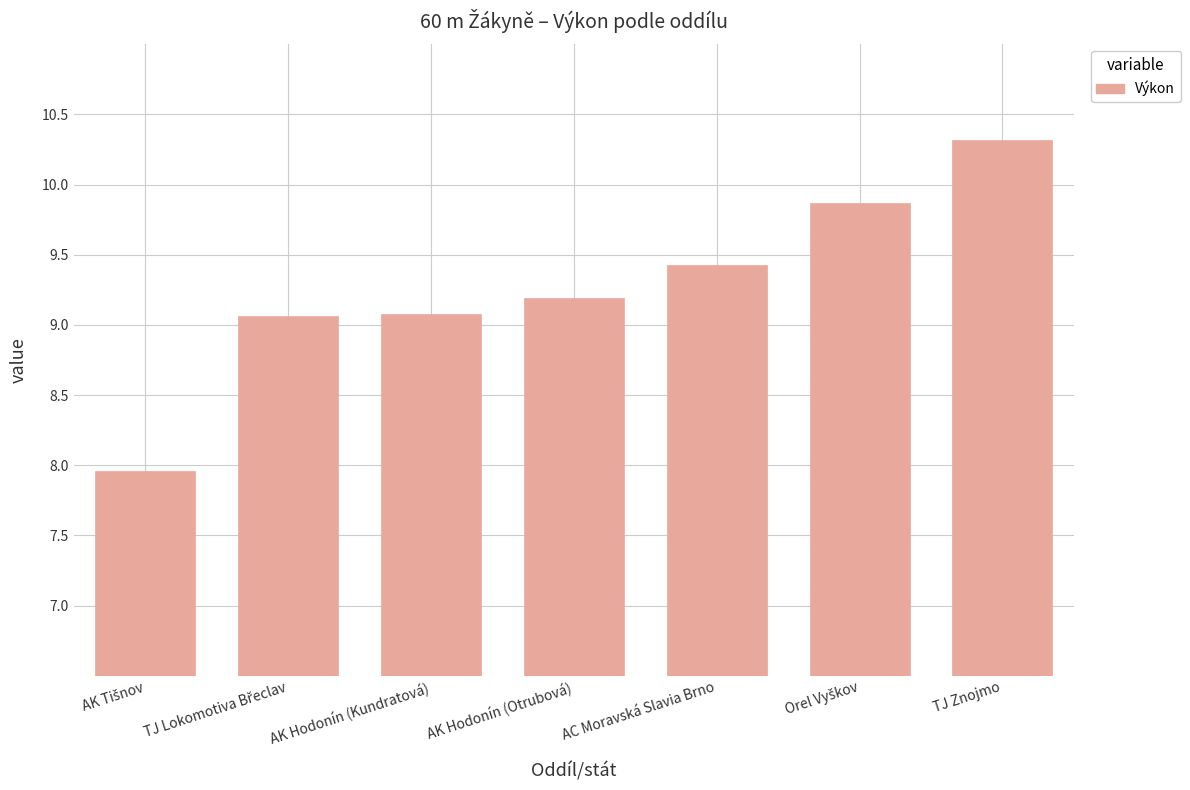

What is the value of the 3rd bar from the left?

9.1